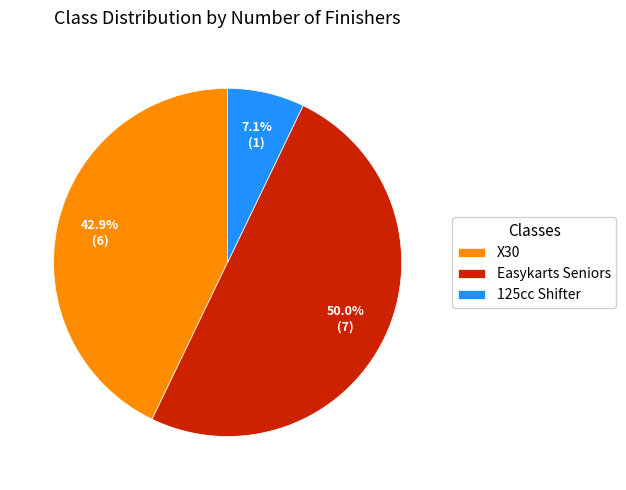

Rank the categories by value from lowest to highest.

125cc Shifter, X30, Easykarts Seniors